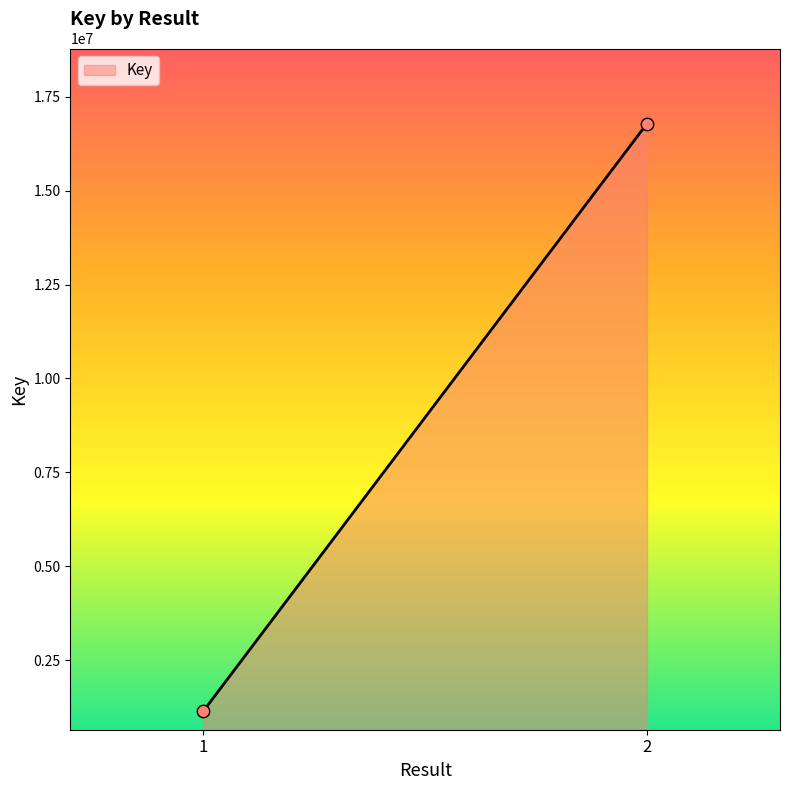

What is the range of Y values (max minus min)?

15629404